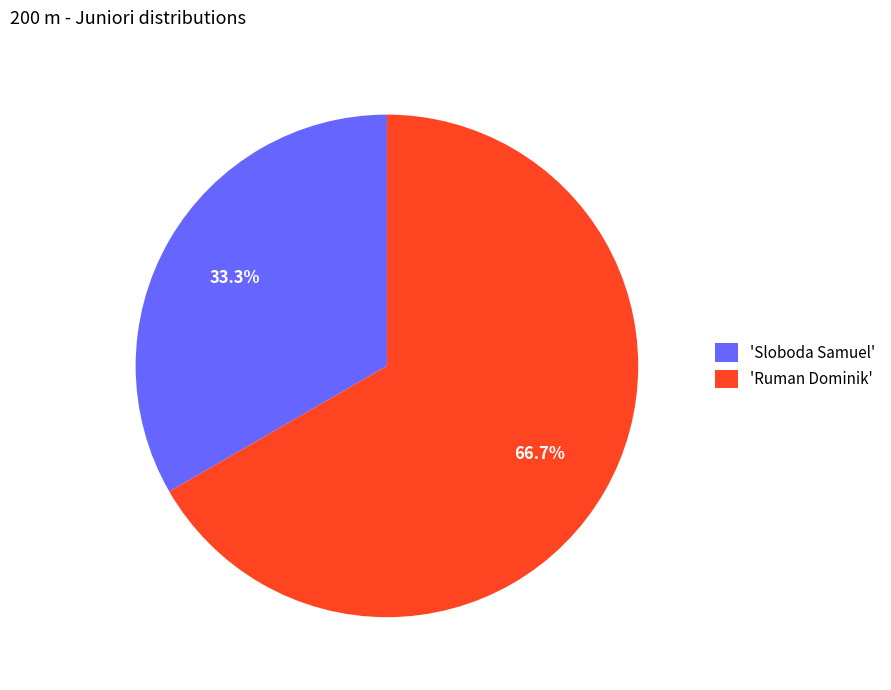

What portion of the pie excludes 'Ruman Dominik'?

33.3%